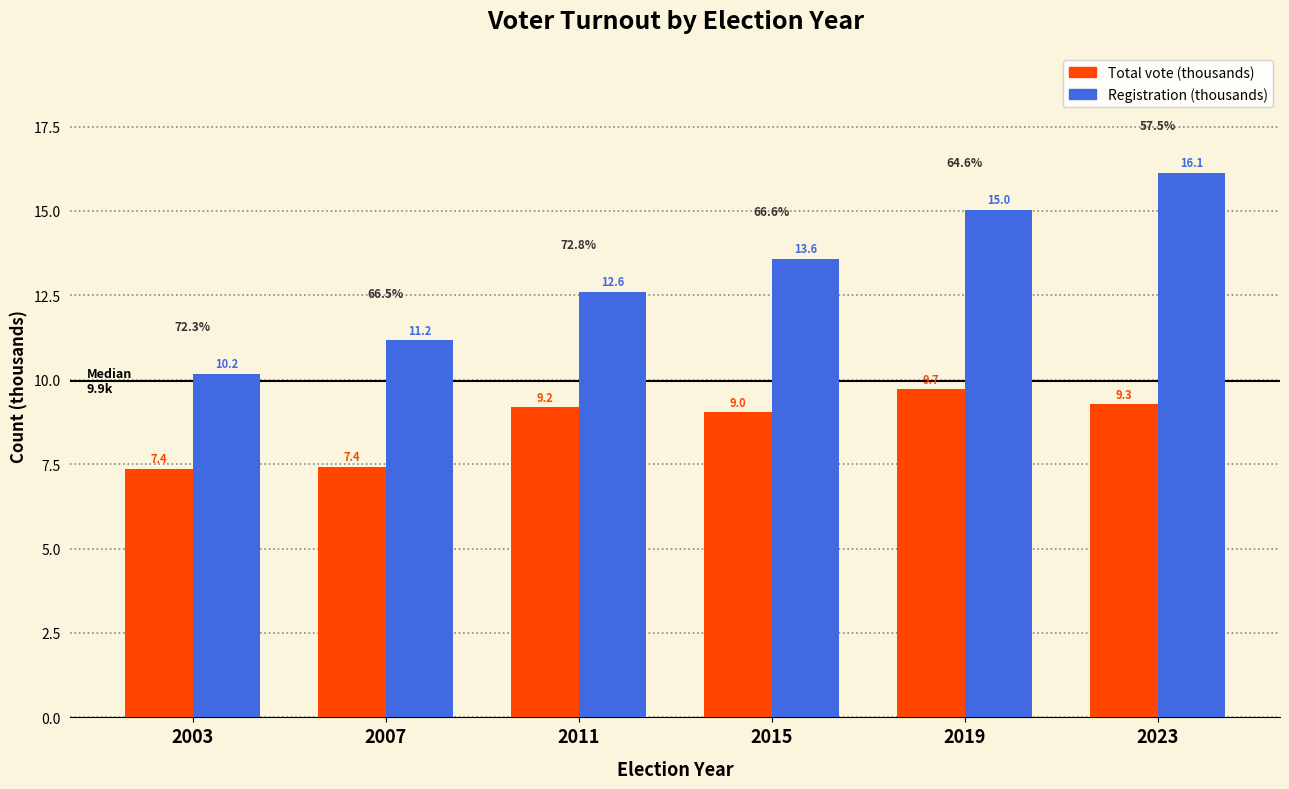

What is the greatest value displayed?

16.1